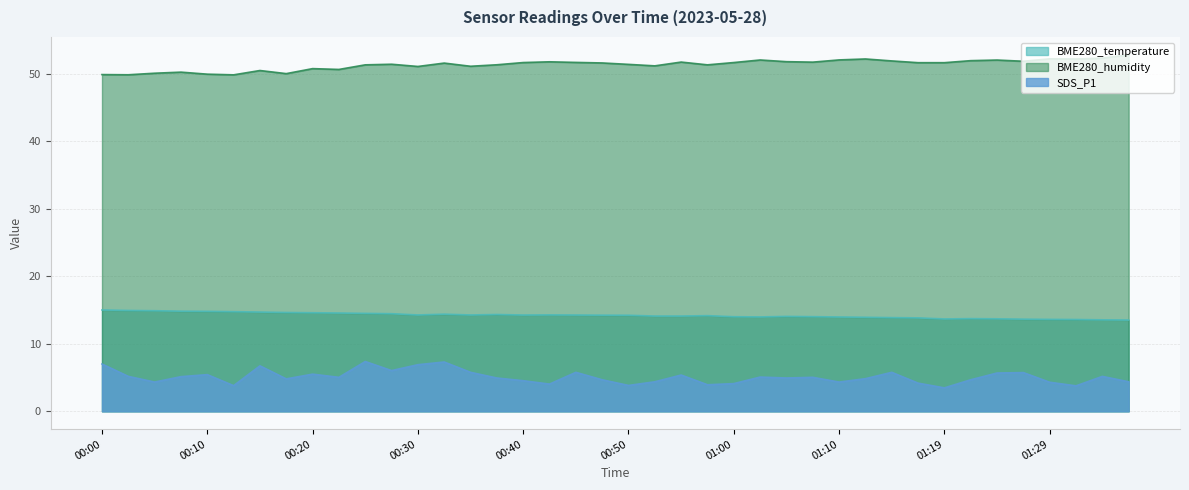

Which series changed the most between 00:37 and 01:27?

SDS_P1